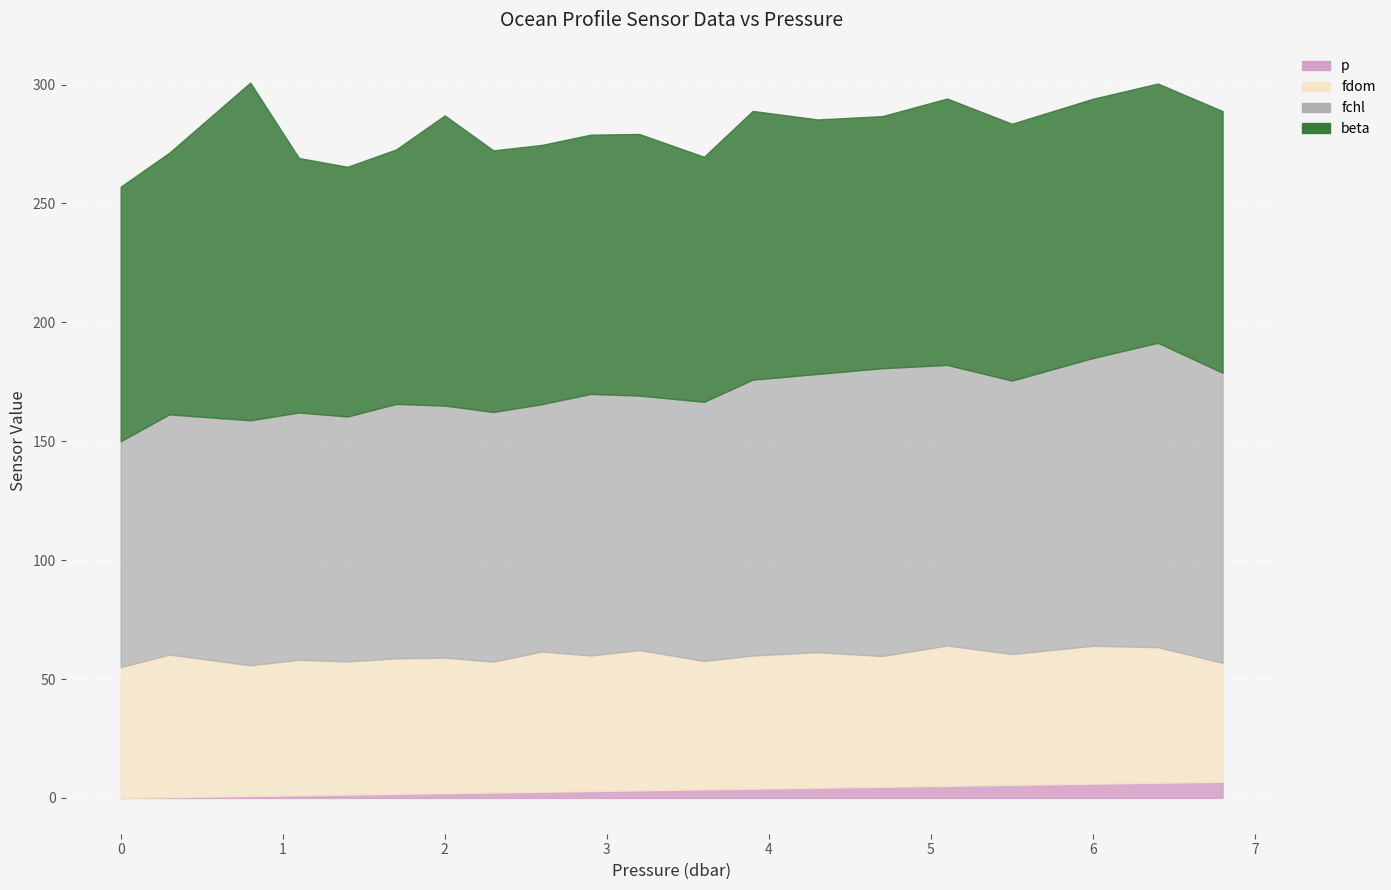

True or false: fdom and p intersect in this chart.

False